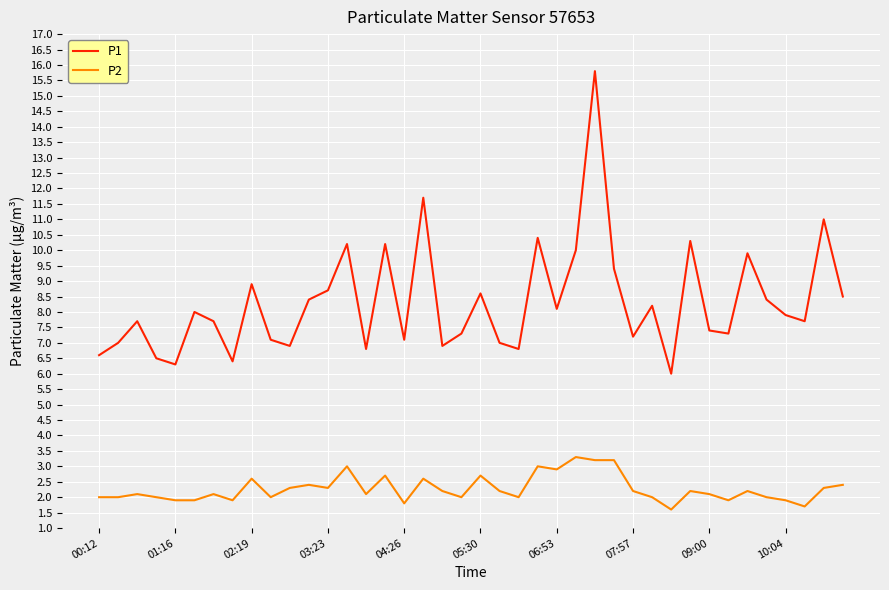

True or false: P2 has more than 1 points higher than both neighbors.

True